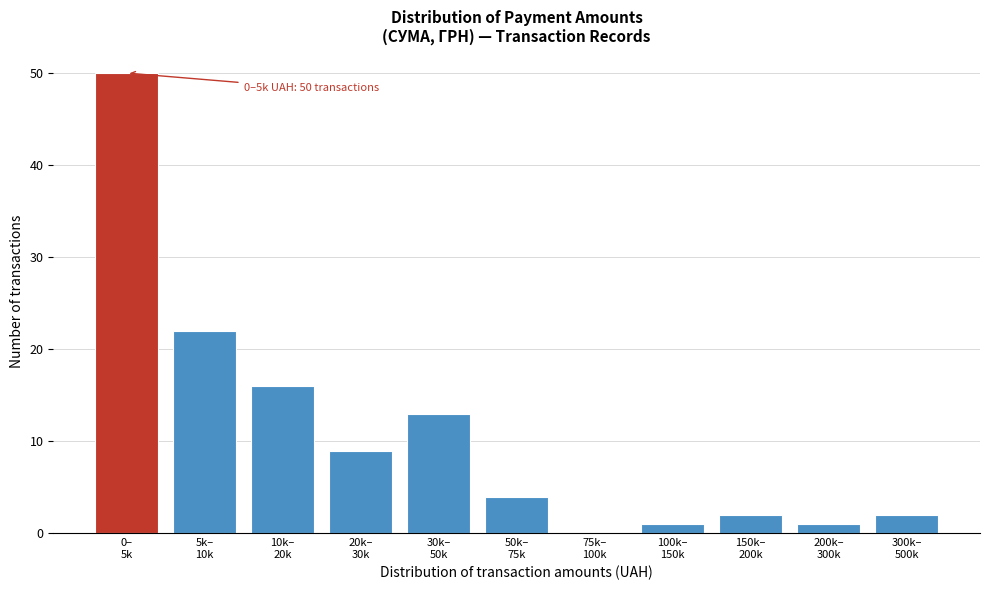

What is the greatest value displayed?

50